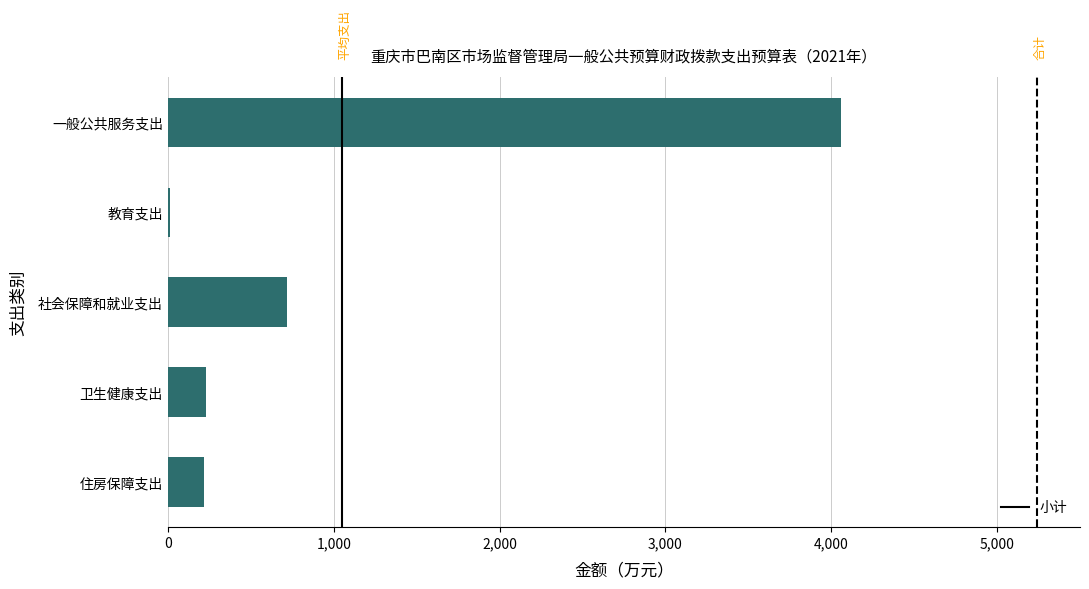

The chart shows a value of 389.7 at 住房保障支出. True or false?

False